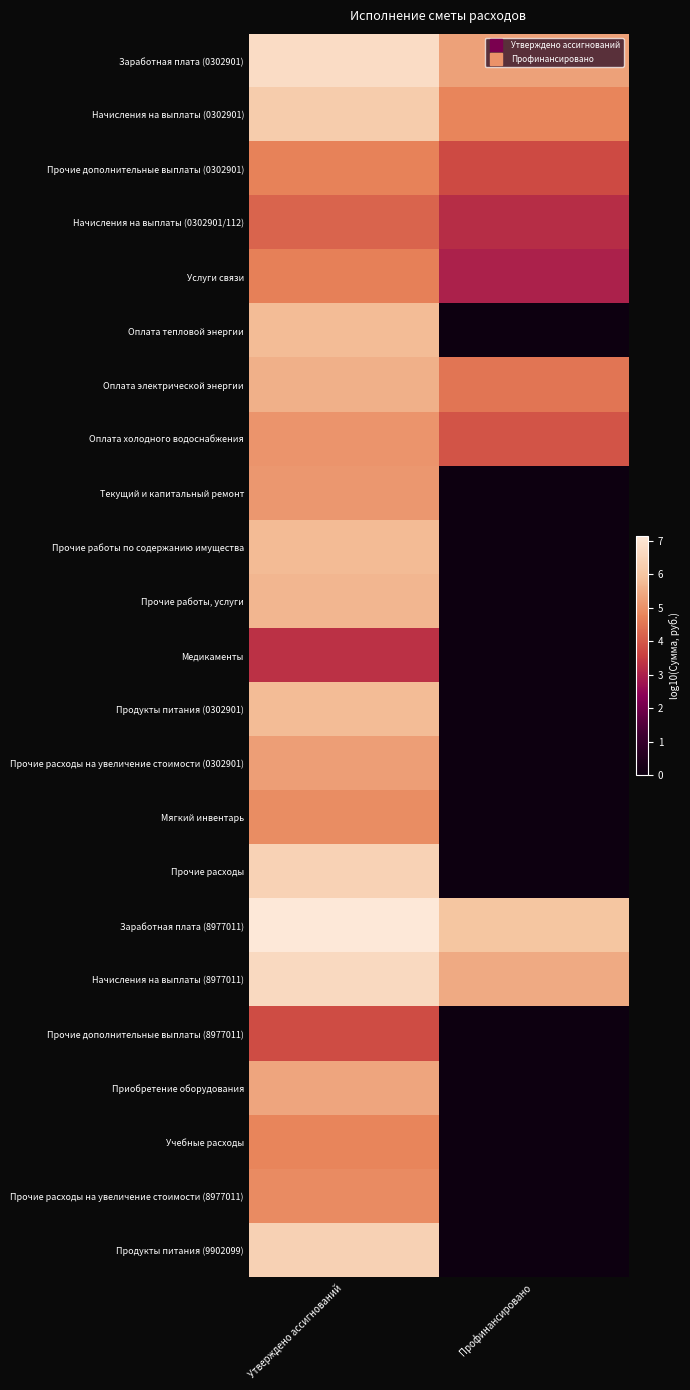

Count the number of categories in the chart.

2